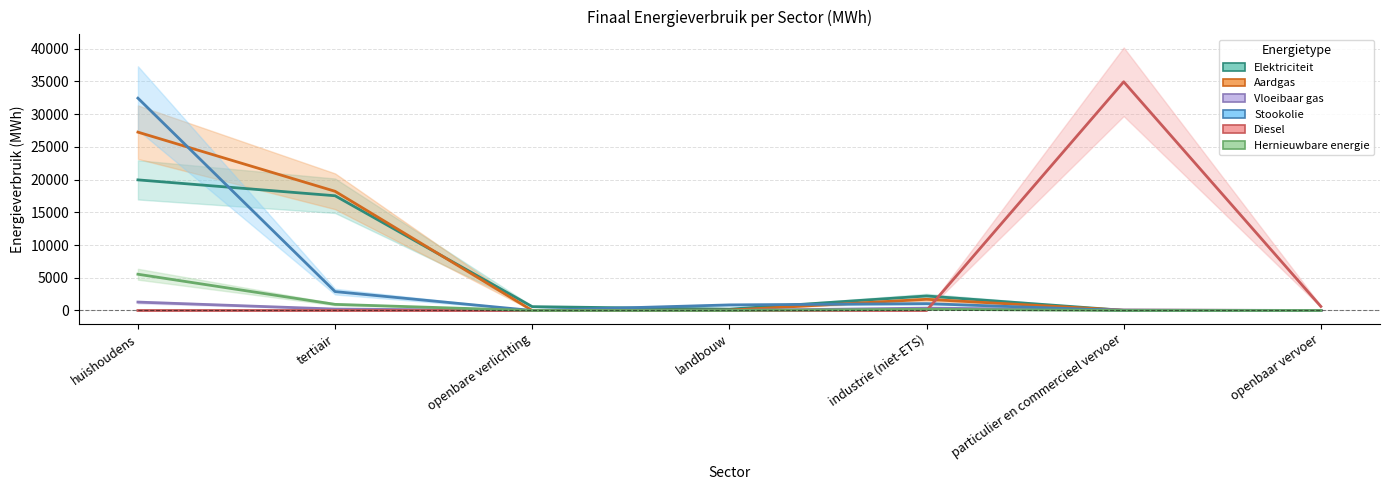

How many intersections are there between Vloeibaar gas and Stookolie?

1